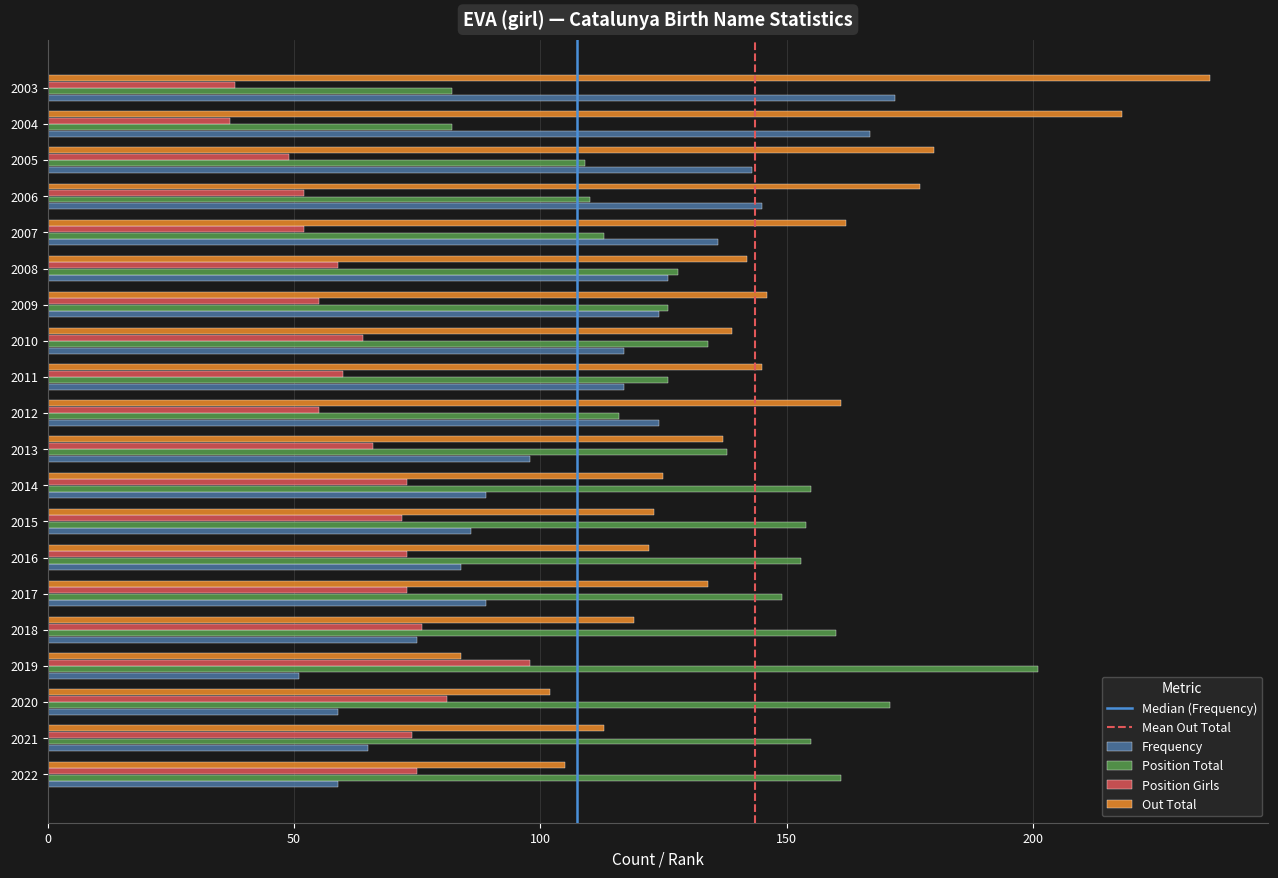

Count the number of data series in this chart.

4